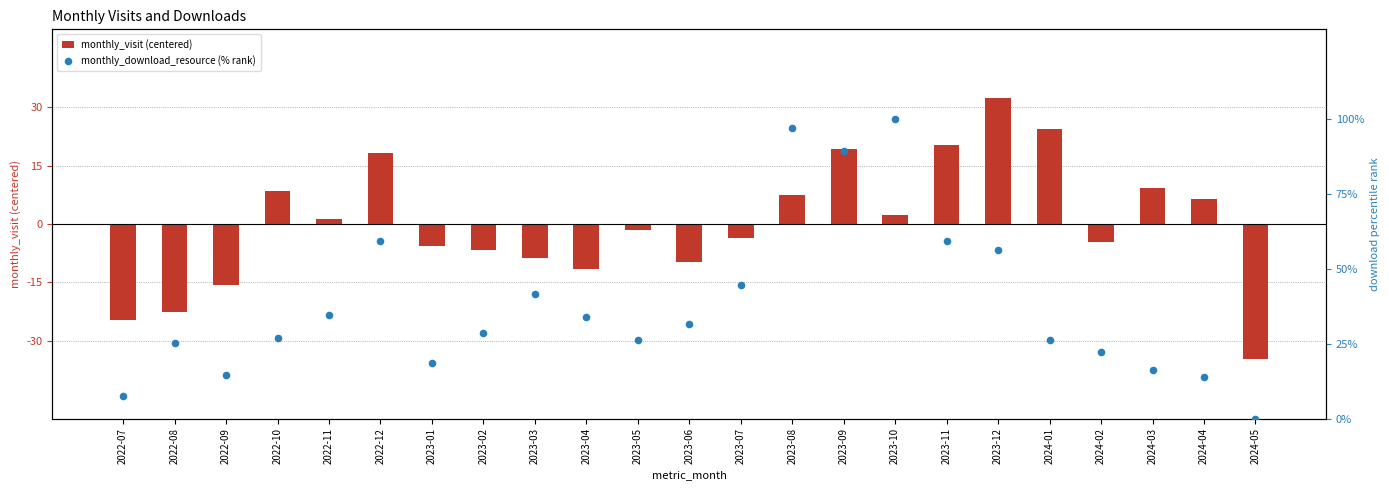

What are all the series names shown in the legend?

monthly_visit (centered), monthly_download_resource (% rank)